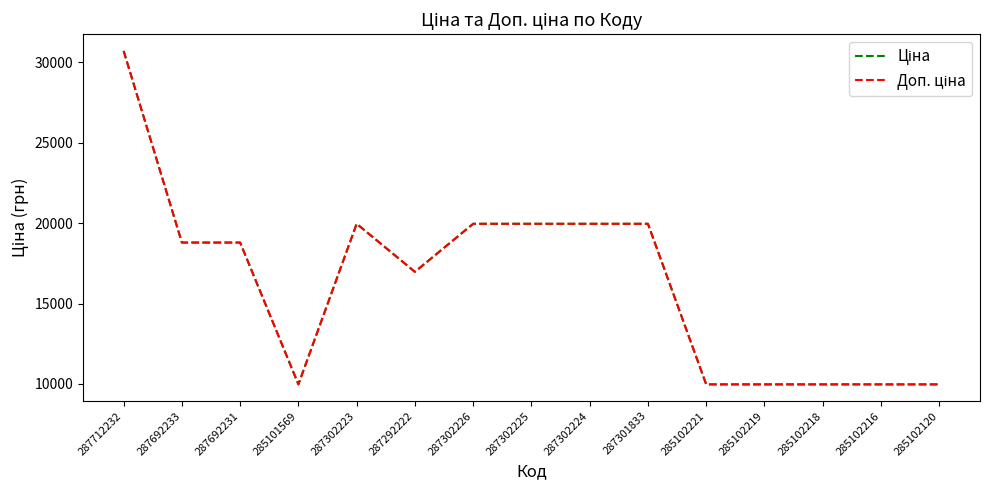

Is this an area chart (filled region under the line)?

No